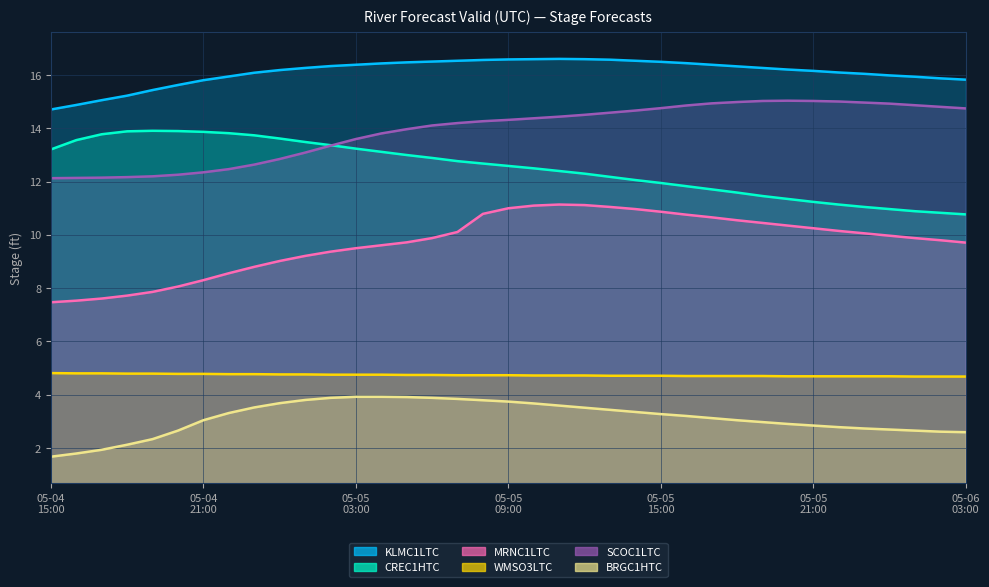

What is the sum of all WMSO3LTC values?

175.1